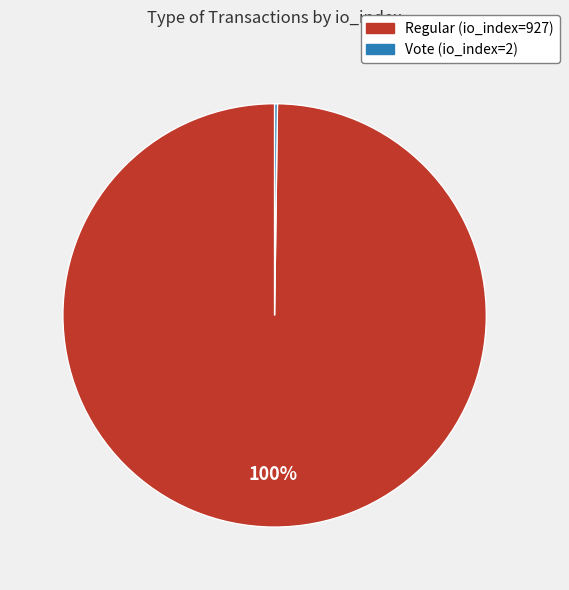

Which category has the biggest portion of the pie?

Regular (io_index=927)